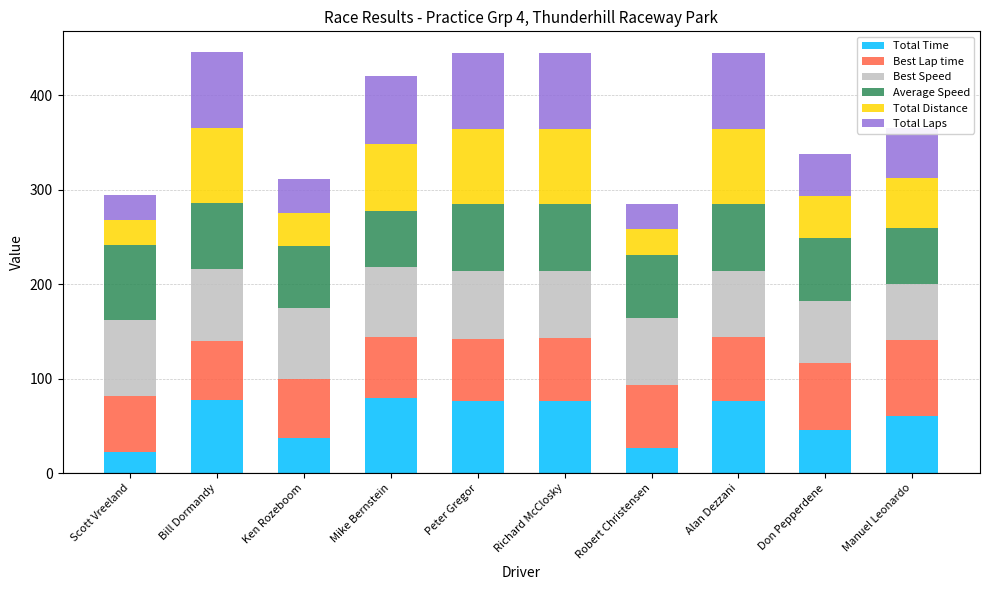

What is the lowest value of the Total Time series?

22.6